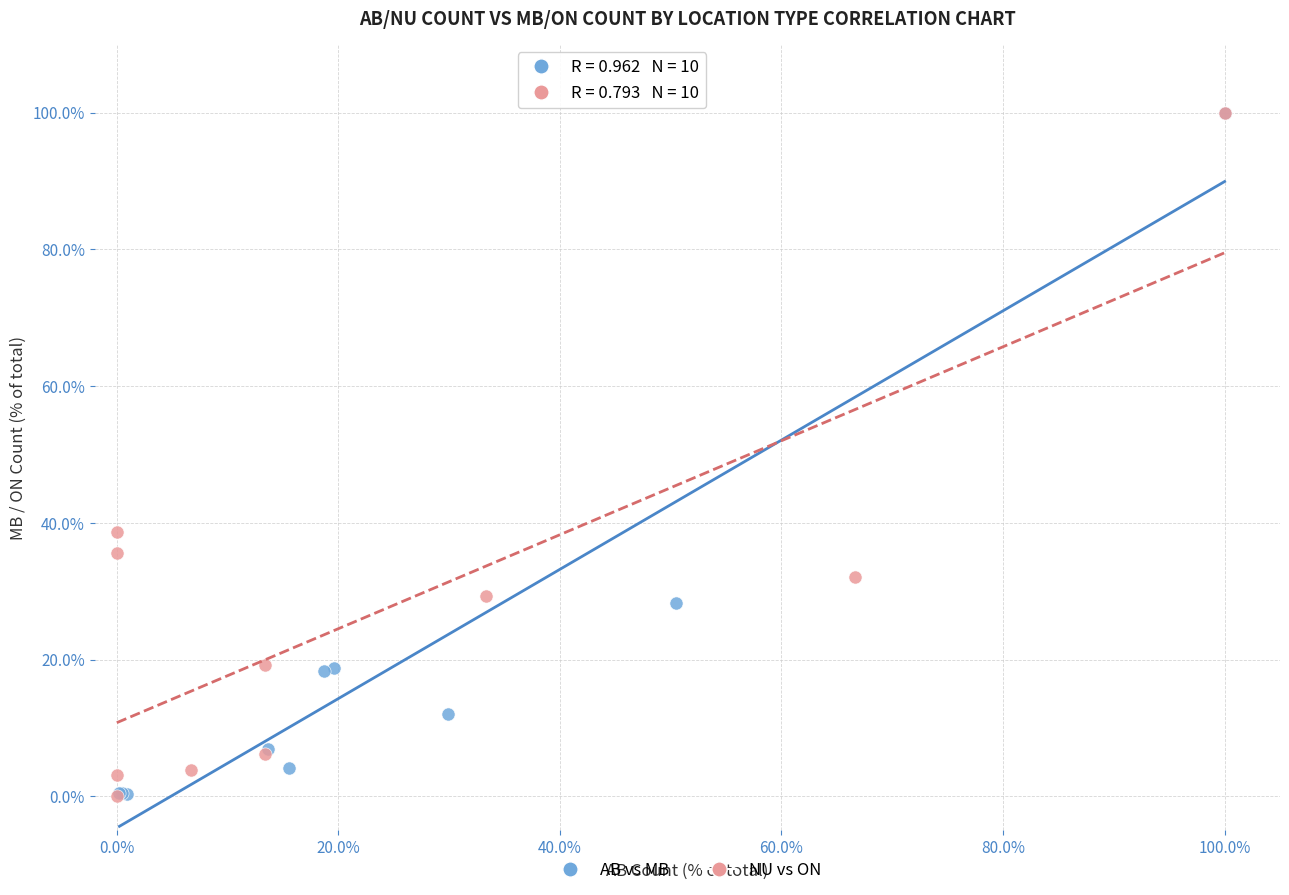

What are all the series names shown in the legend?

AB vs MB, NU vs ON